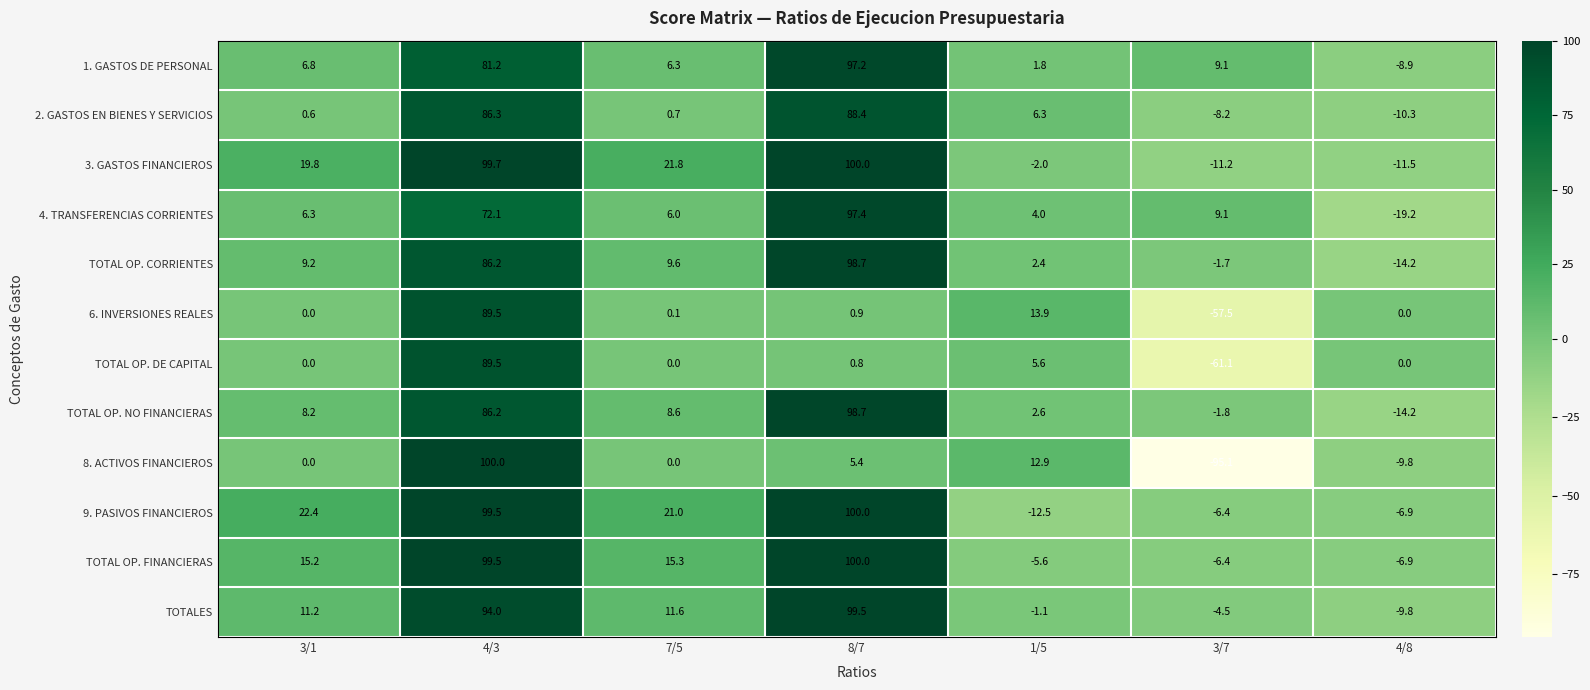

What is the average value of the 9. PASIVOS FINANCIEROS series?

31.0